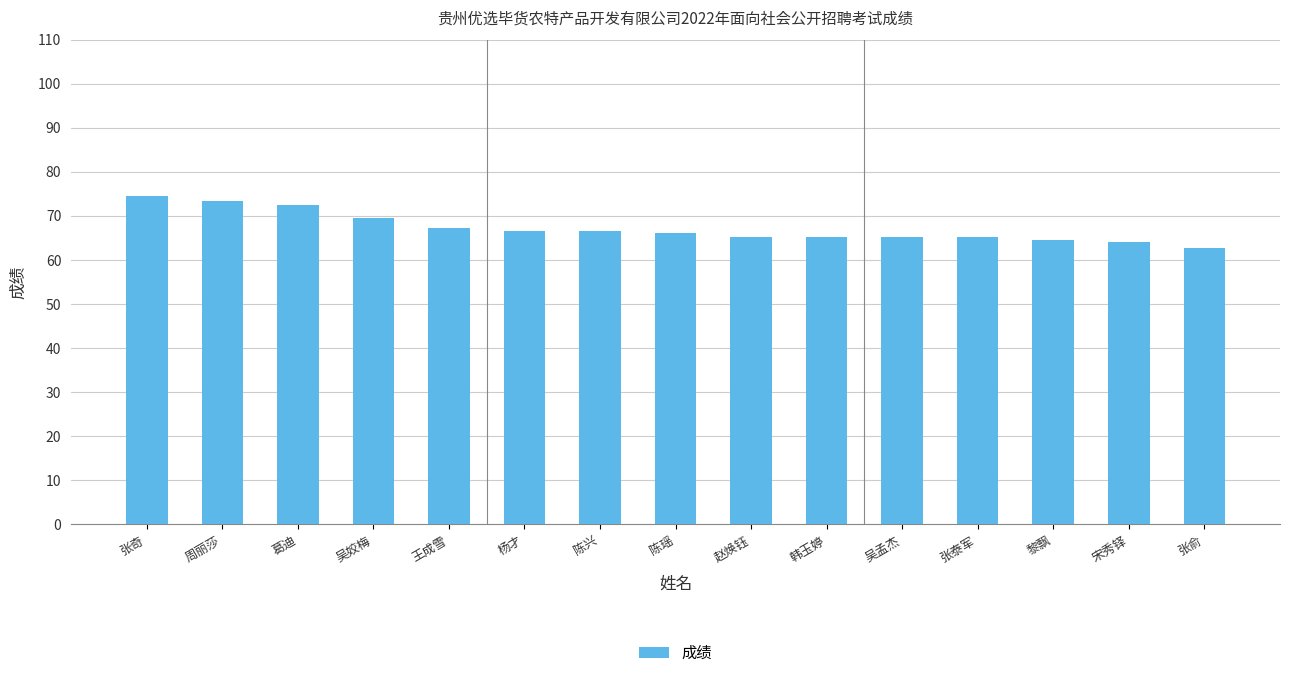

What is the sum of the values at 王成雪 and 葛迪?

139.6